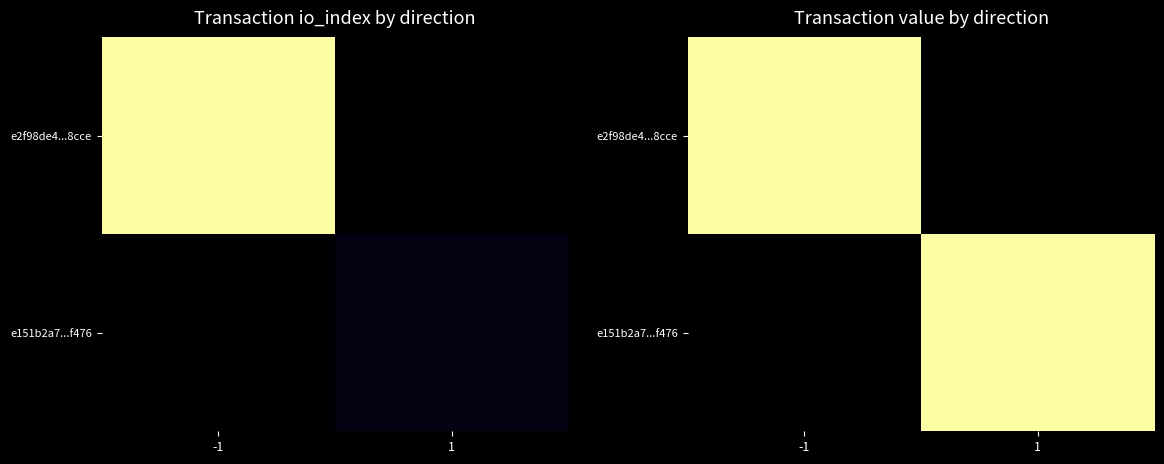

True or false: e151b2a7...f476 has a value of 0.0 at -1.

True